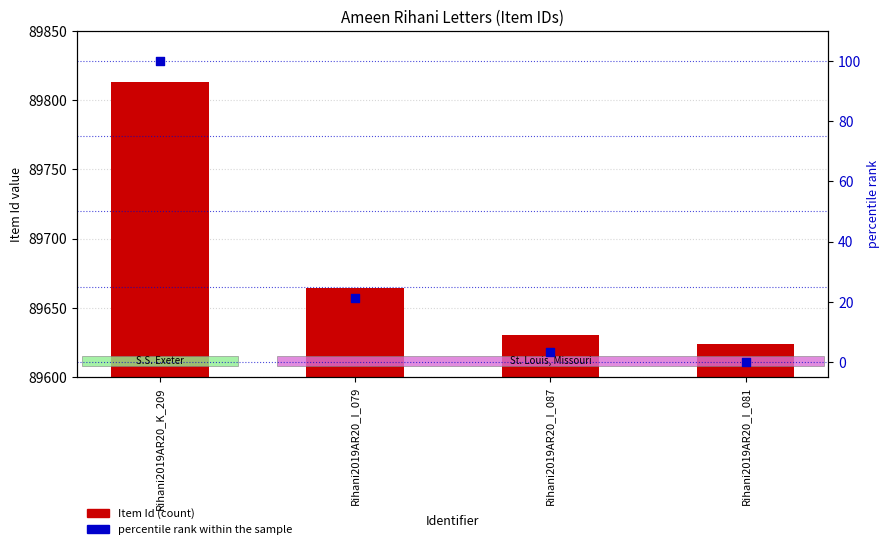

Is the value of Item Id (count) at Rihani2019AR20_K_209 greater than the value of percentile rank within the sample at Rihani2019AR20_I_081?

Yes